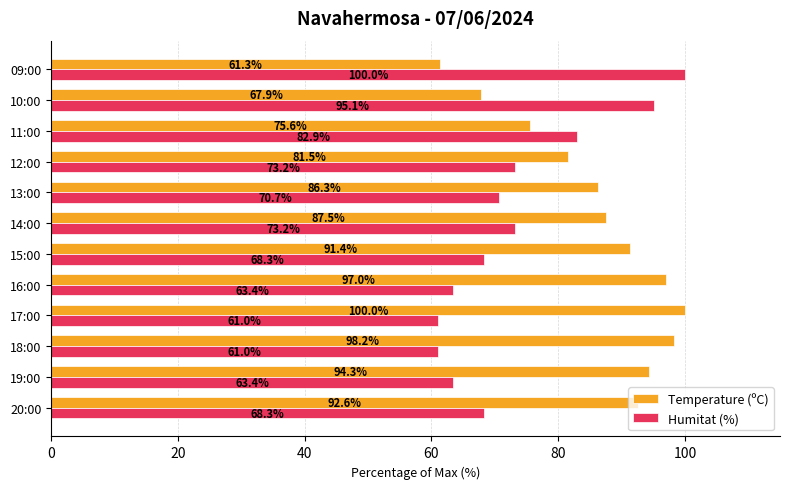

Which series changed the most between 17:00 and 13:00?

Temperature (ºC)